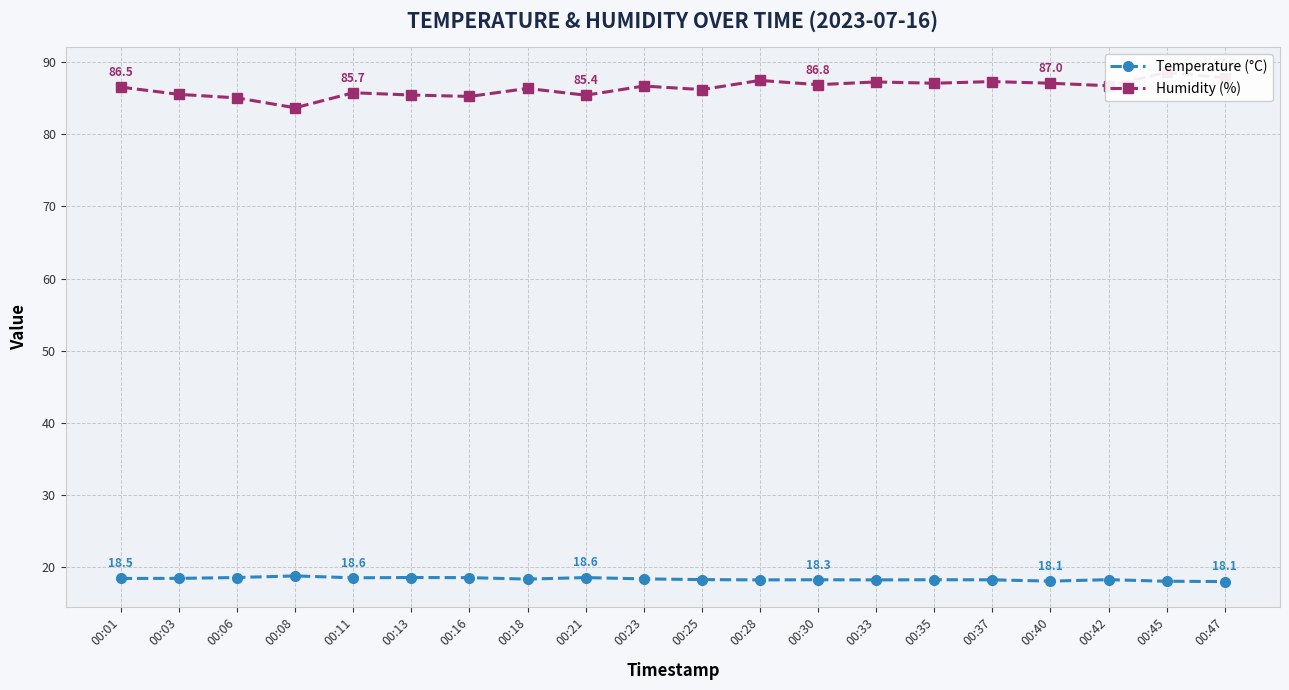

Is the value of Humidity (%) at 00:16 greater than the value of Temperature (°C) at 00:30?

Yes